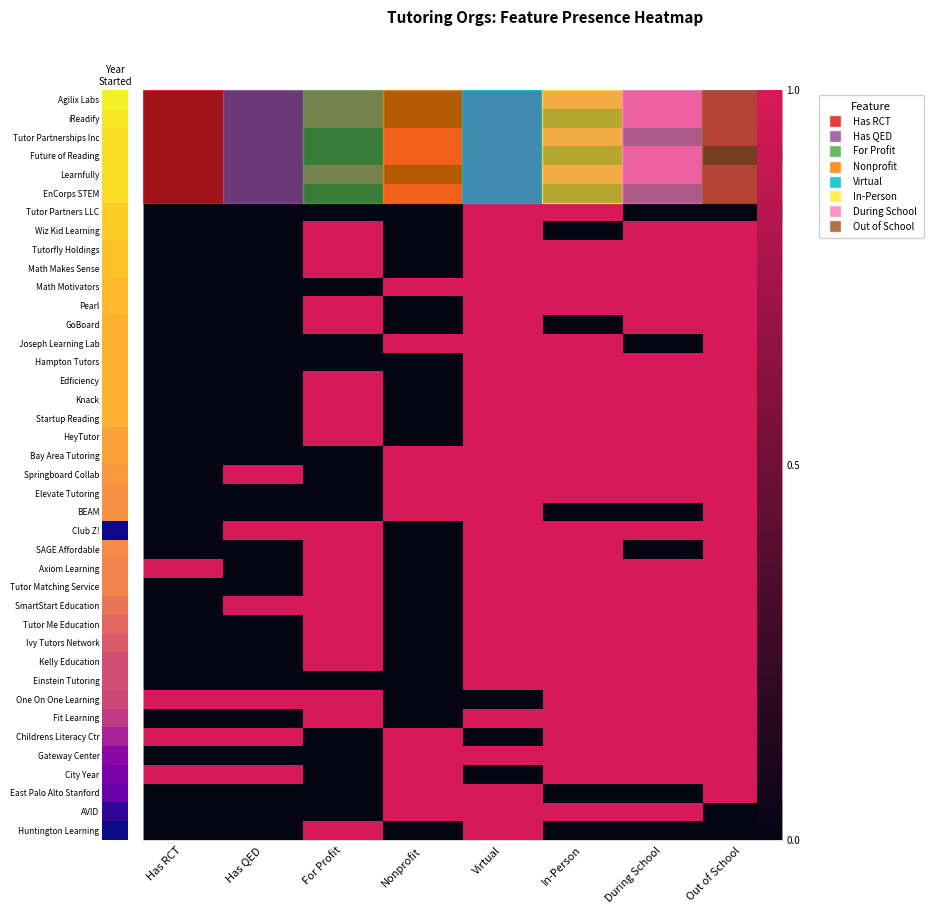

What is the difference between the highest and lowest values at Virtual?

1